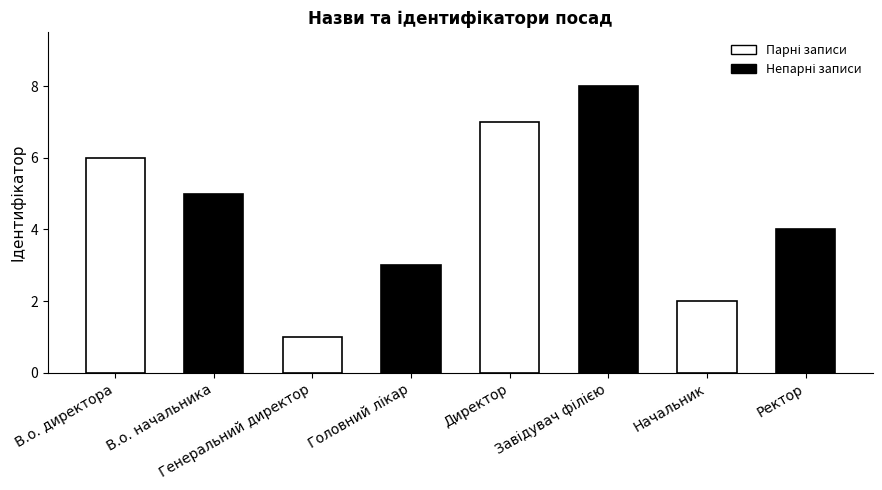

What is the label of the 6th bar from the right?

Генеральний директор